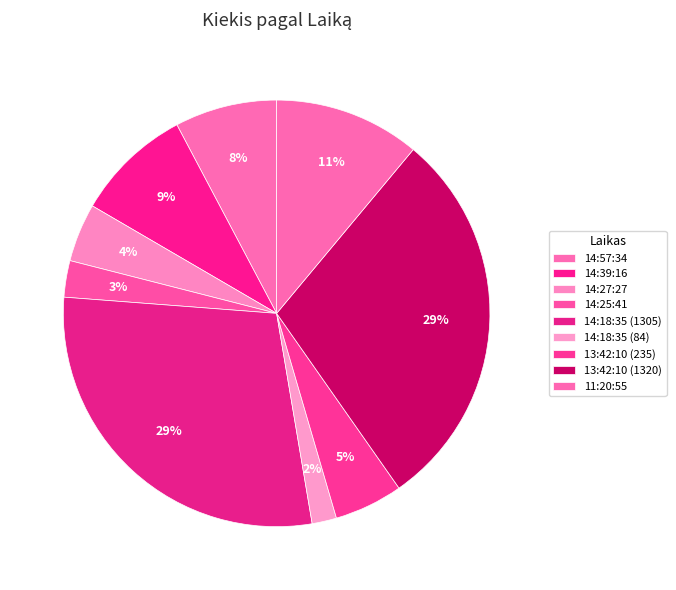

Which has a higher value, 13:42:10 (1320) or 14:57:34?

13:42:10 (1320)